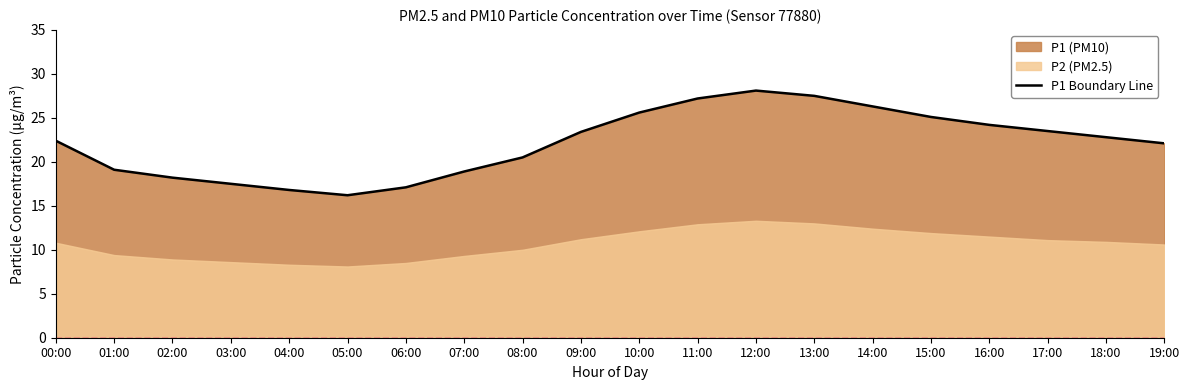

What is the label of the 14th point from the right?

06:00